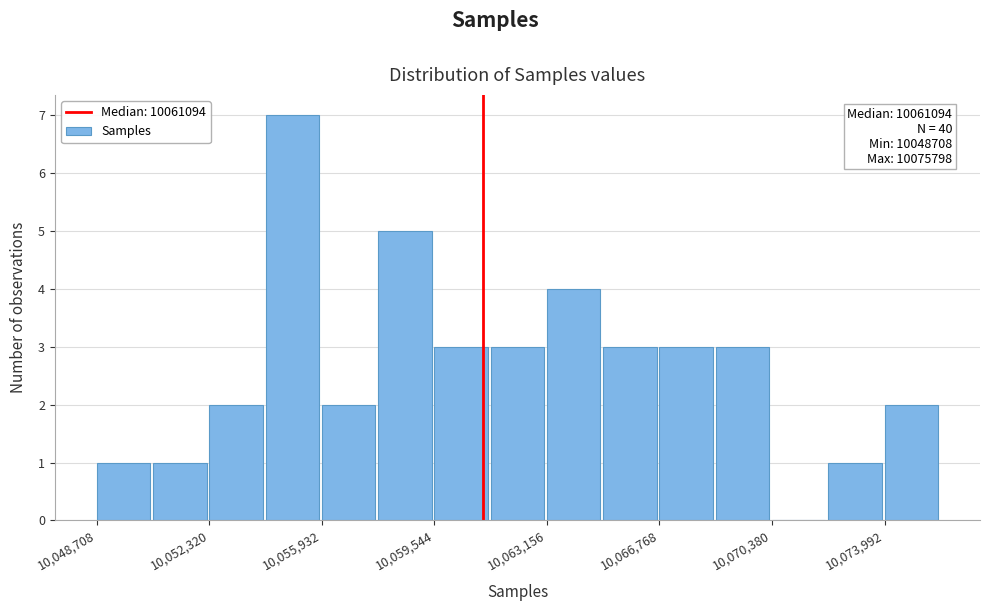

Read against the x-axis, roughly where is the centre of the tallest bar?

10055000